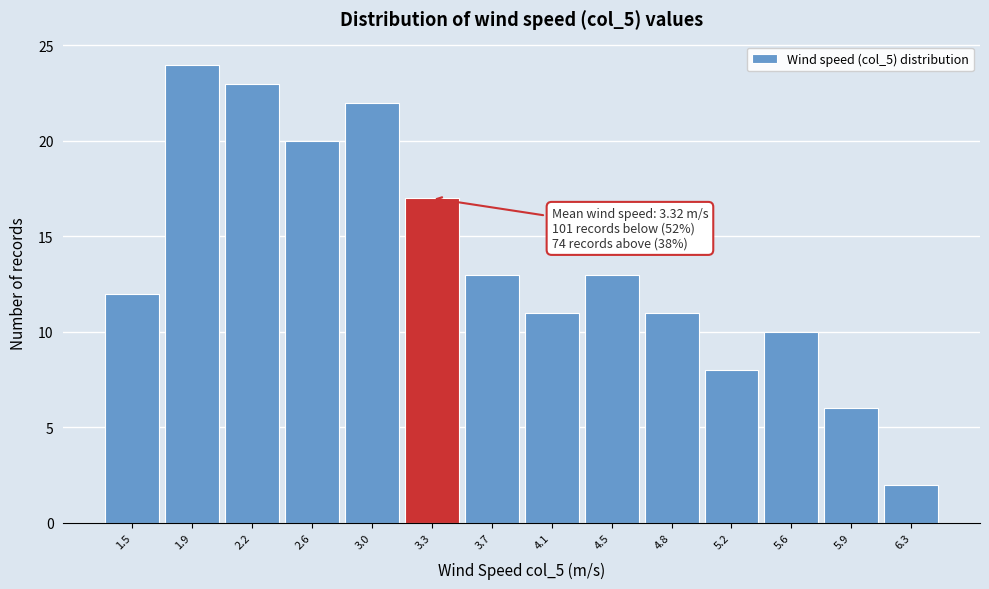

Which range on the x-axis has the tallest bar?

1.65 to 2.05